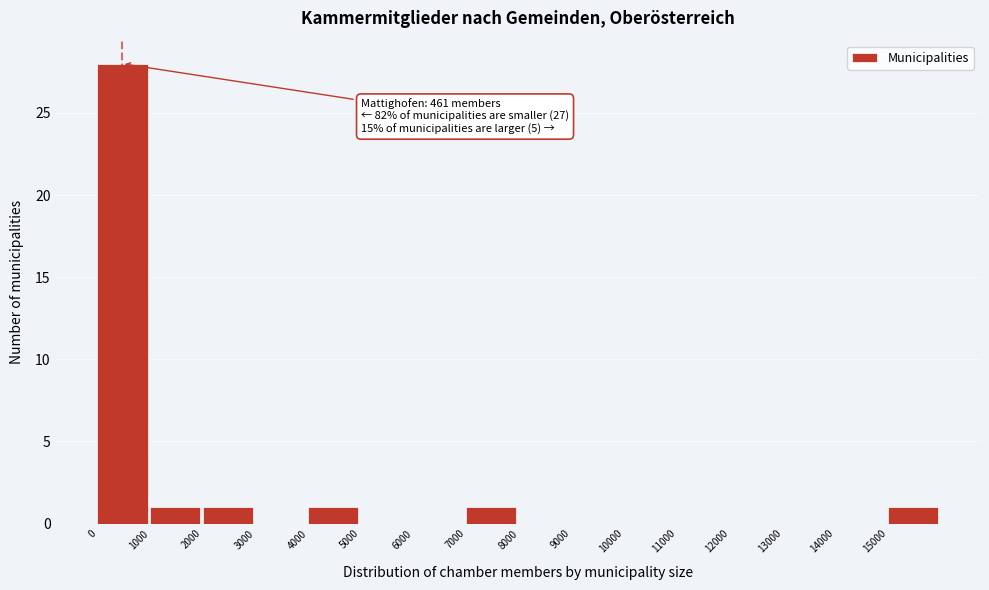

Over which range of the x-axis is the bar tallest?

0 to 1000